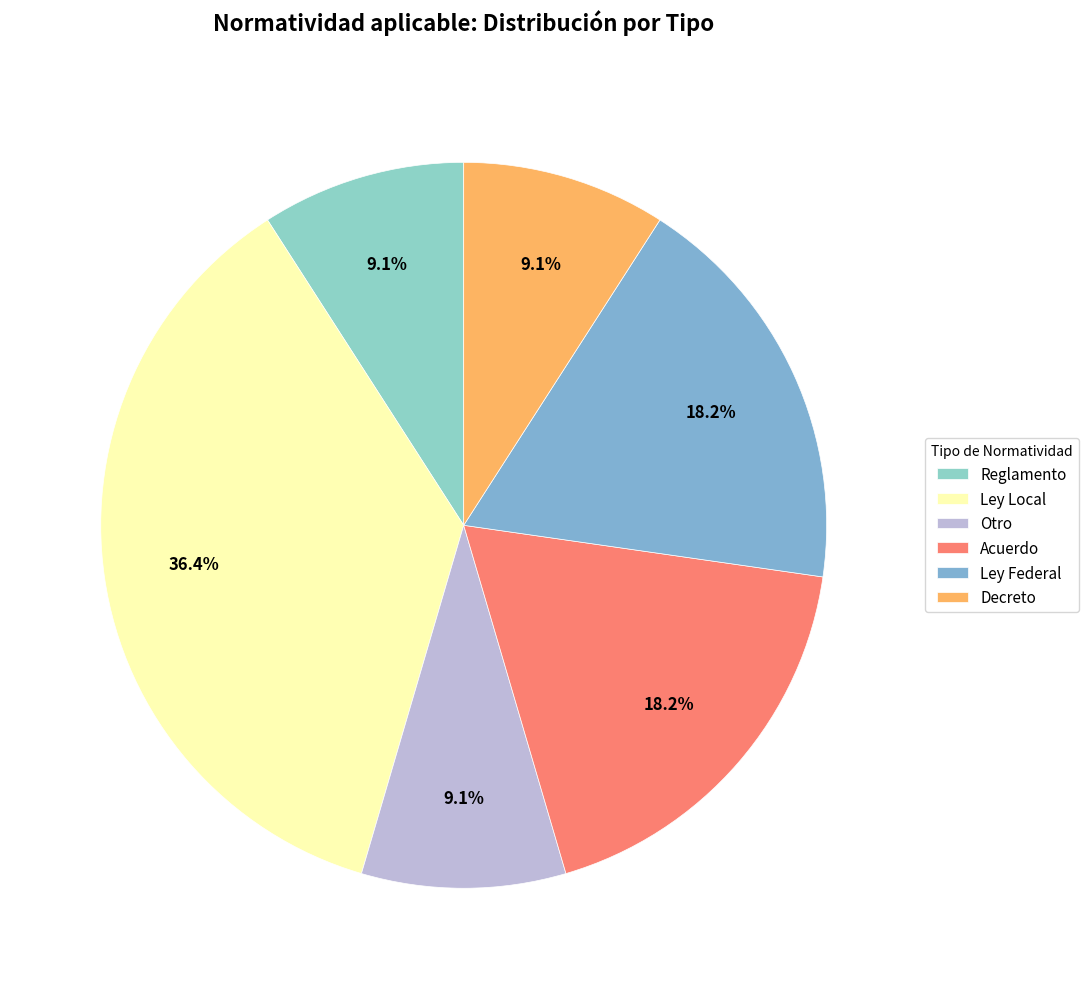

Is Decreto the majority of the pie?

No